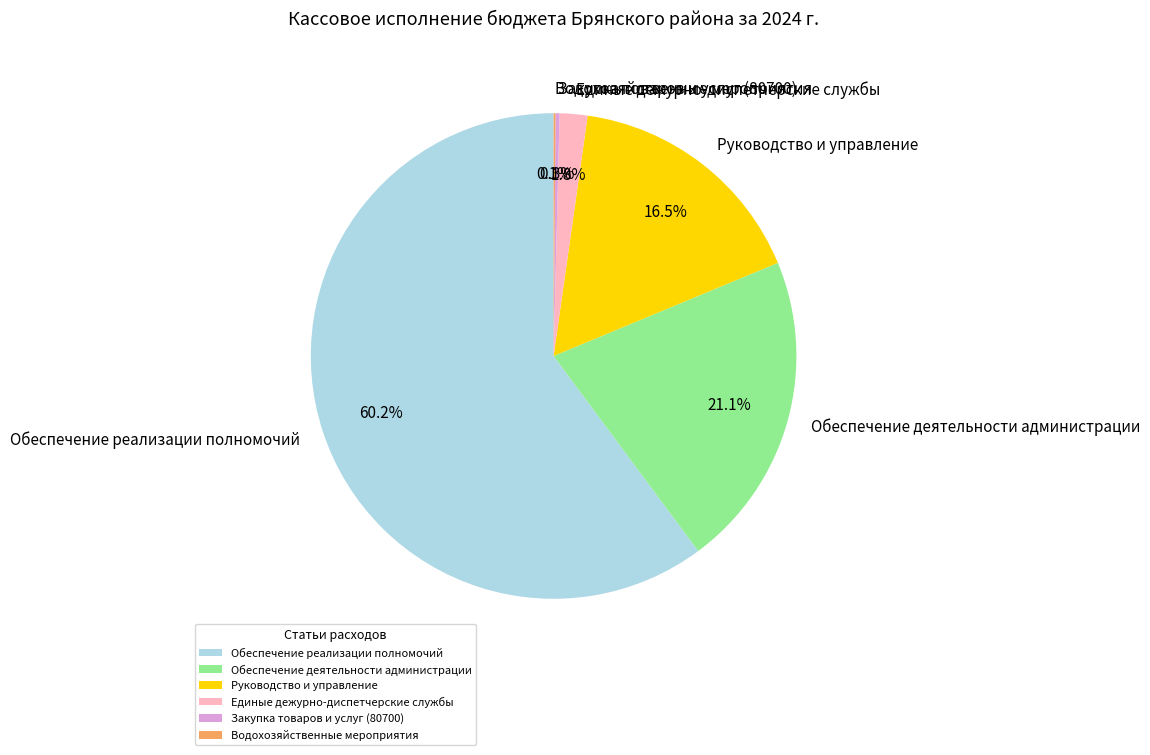

Which has a higher value, Обеспечение деятельности администрации or Руководство и управление?

Обеспечение деятельности администрации